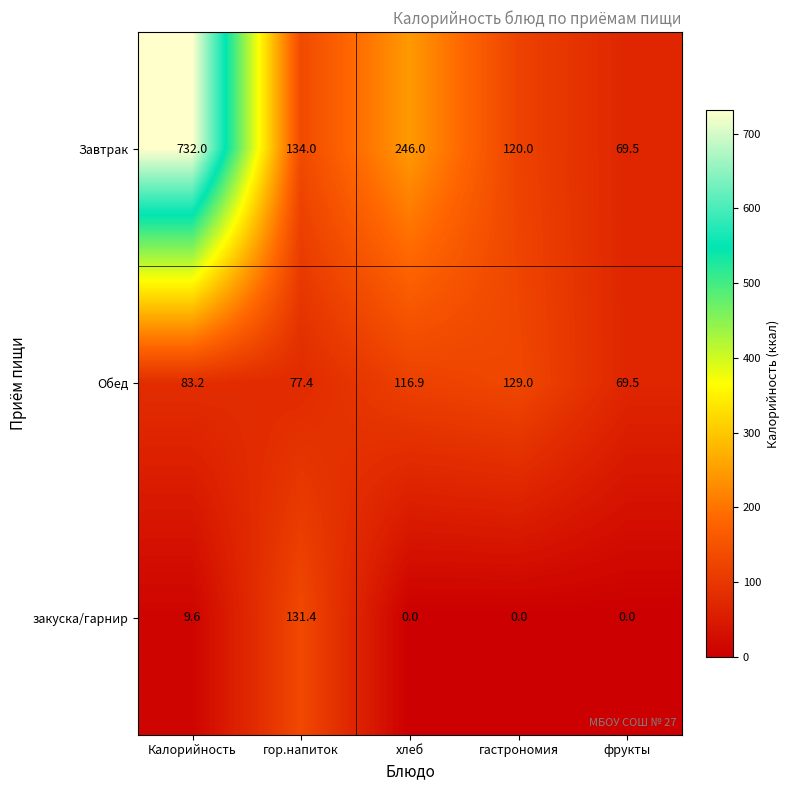

Where does the Обед series first go above 83?

Калорийность